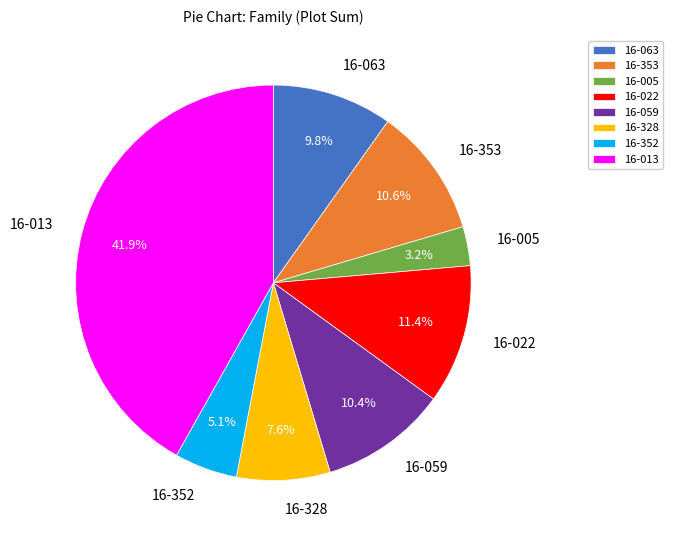

What is the ratio of the value at 16-352 to the value at 16-013?

0.1